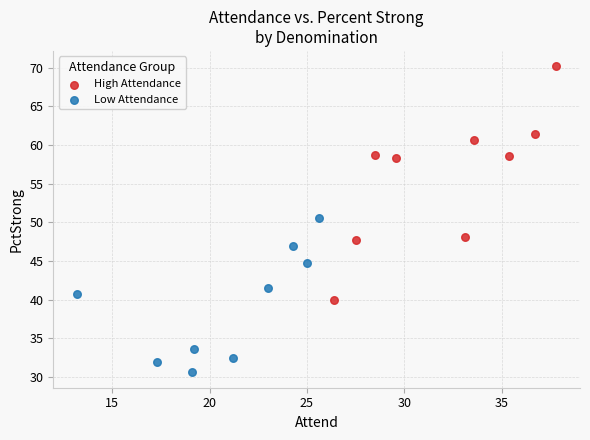

Which series has the largest Y range (max minus min)?

High Attendance